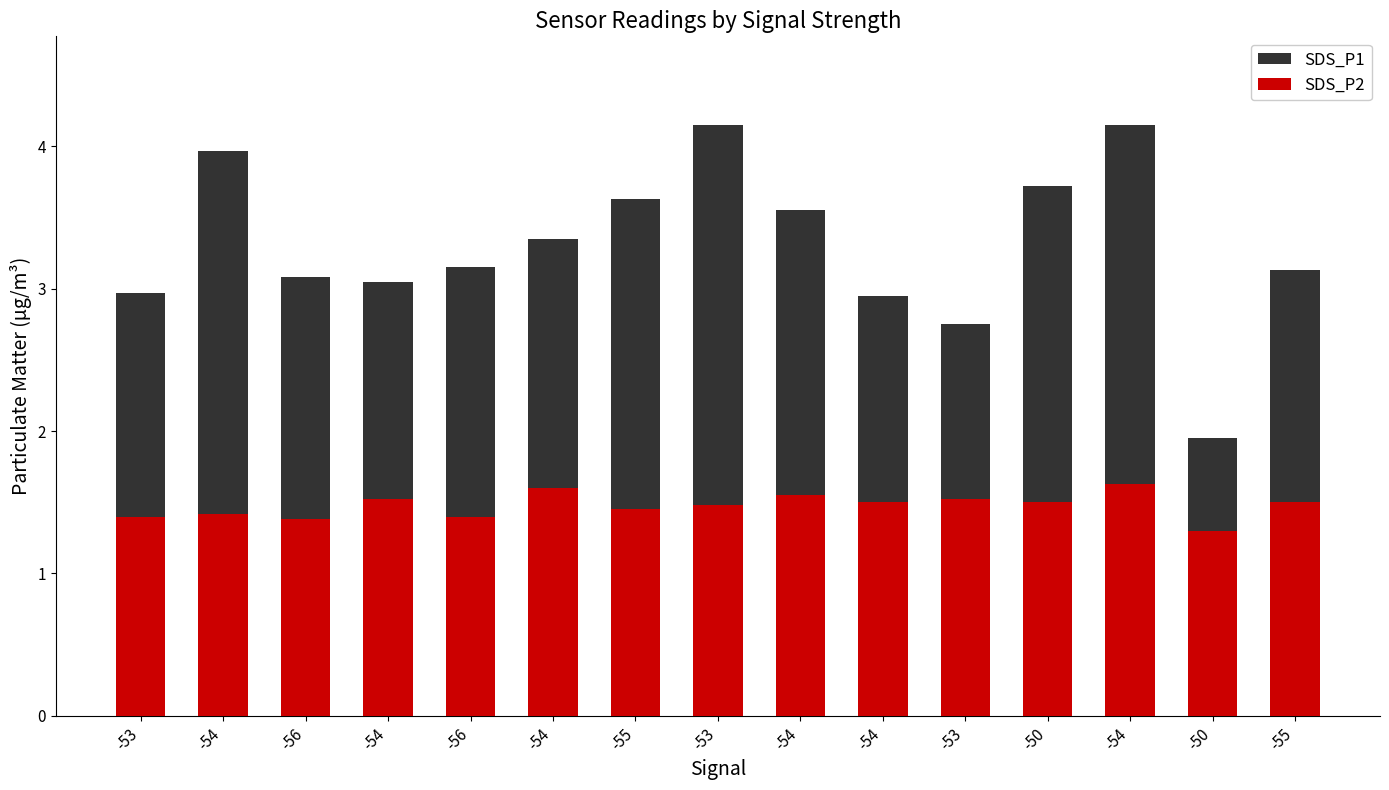

How many data points does each series have?

15